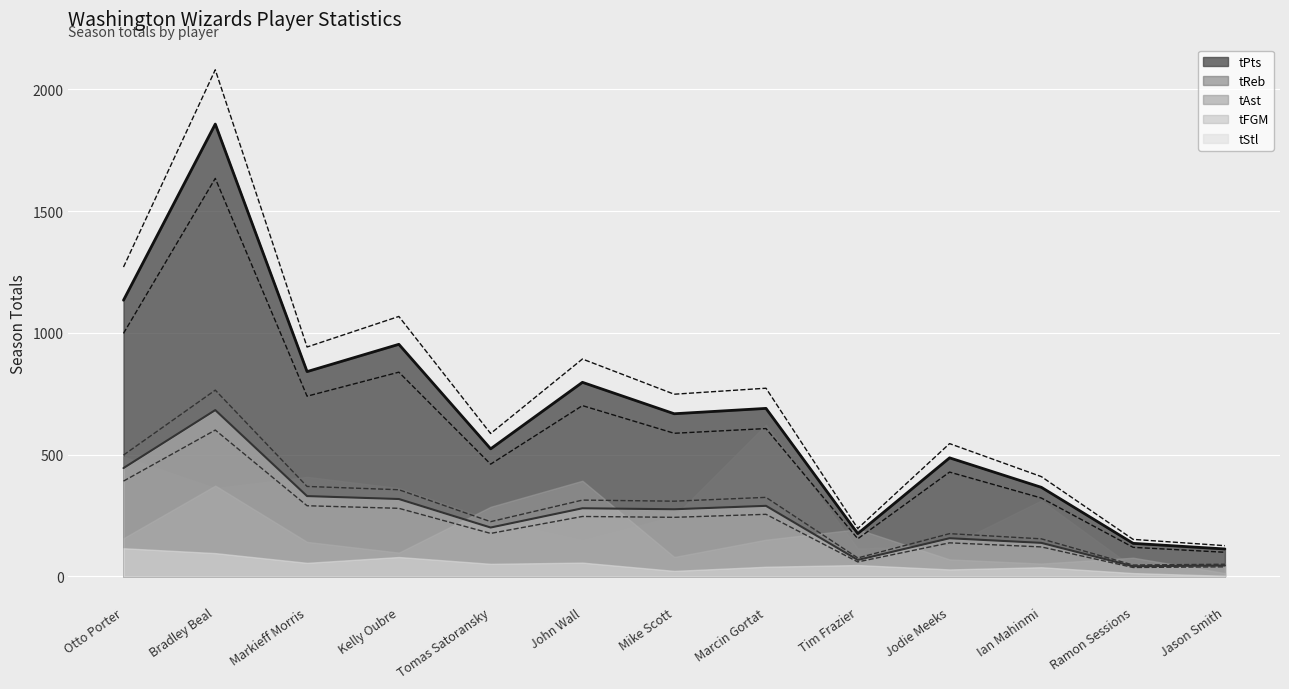

What position from the right is Ramon Sessions?

2